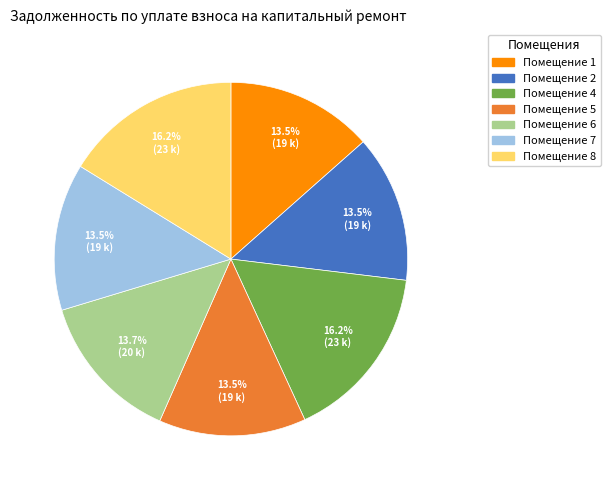

Is Помещение 4 the majority of the pie?

No